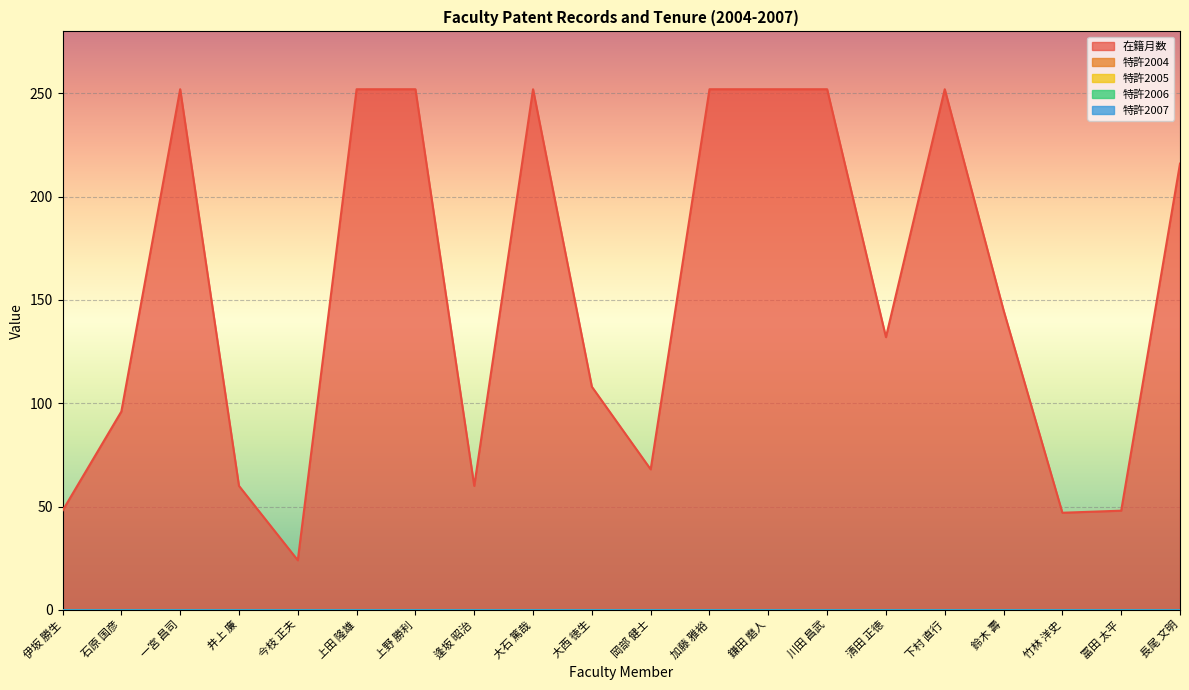

Reading left to right, list all the values displayed in this chart.

在籍月数: 48	96	252	60	24	252	252	60	252	108	68	252	252	252	132	252	145	47	48	216
特許2004: 0	0	0	0	0	0	0	0	0	0	0	0	0	0	0	0	0	0	0	0
特許2005: 0	0	0	0	0	0	0	0	0	0	0	0	0	0	0	0	0	0	0	0
特許2006: 0	0	0	0	0	0	0	0	0	0	0	0	0	0	0	0	0	0	0	0
特許2007: 0	0	0	0	0	0	0	0	0	0	0	0	0	0	0	0	0	0	0	0